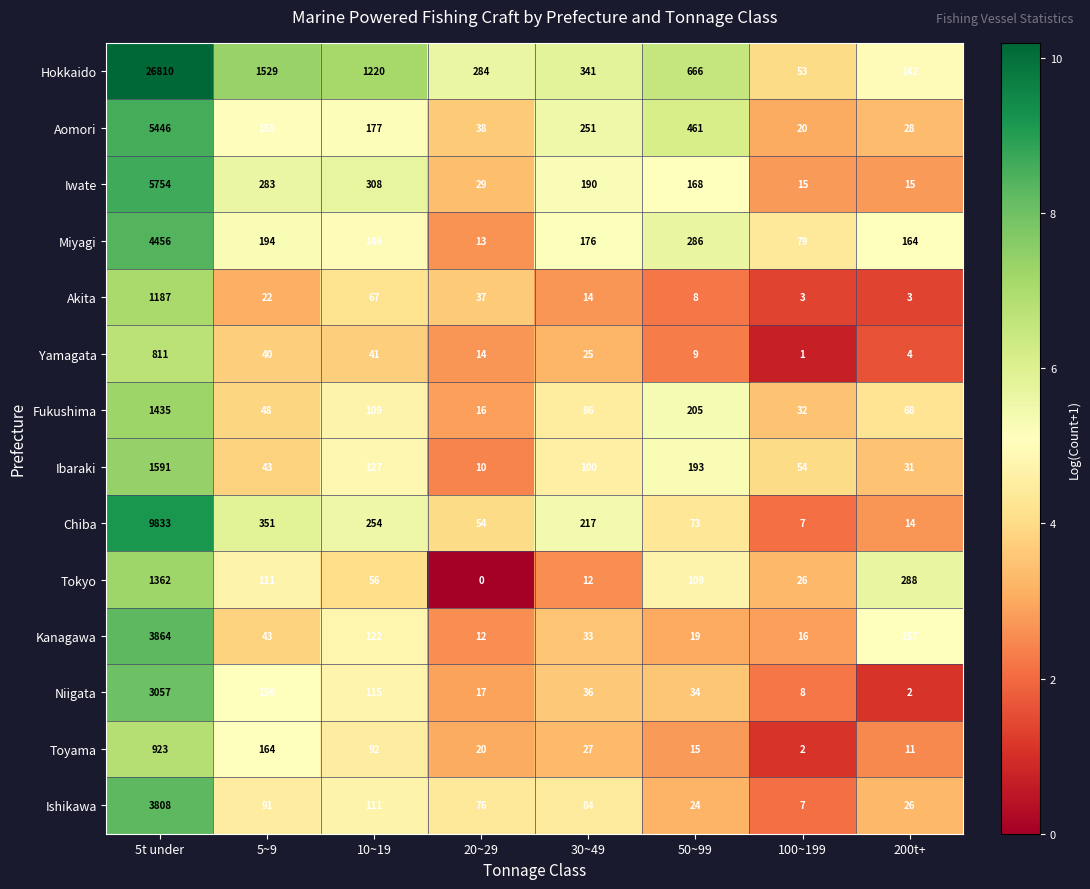

What is the sum of all Akita values?

1341